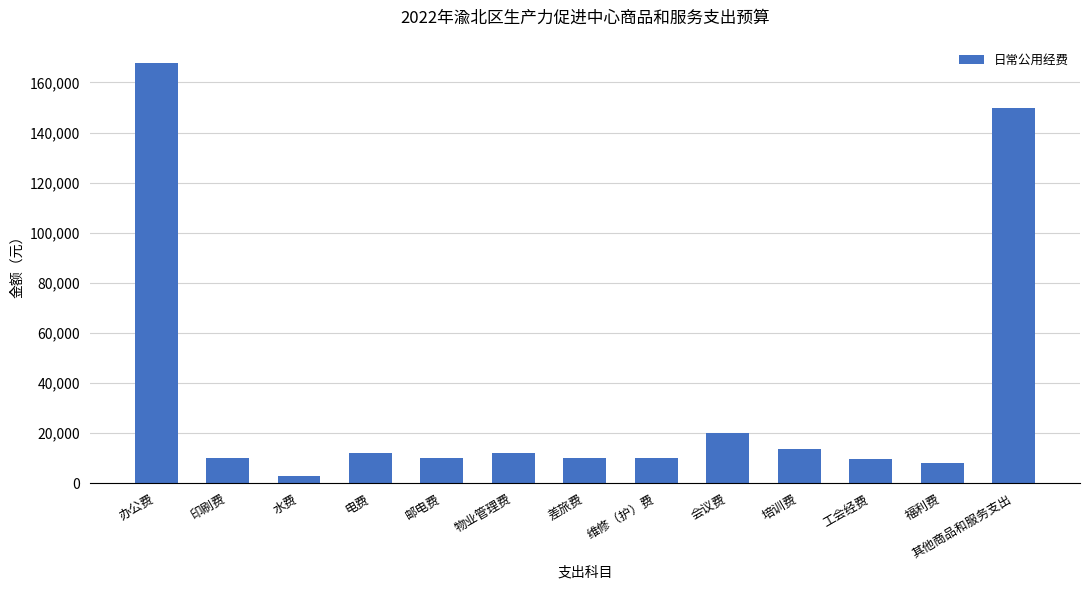

What is the sum of the values at 物业管理费 and 福利费?

20258.9